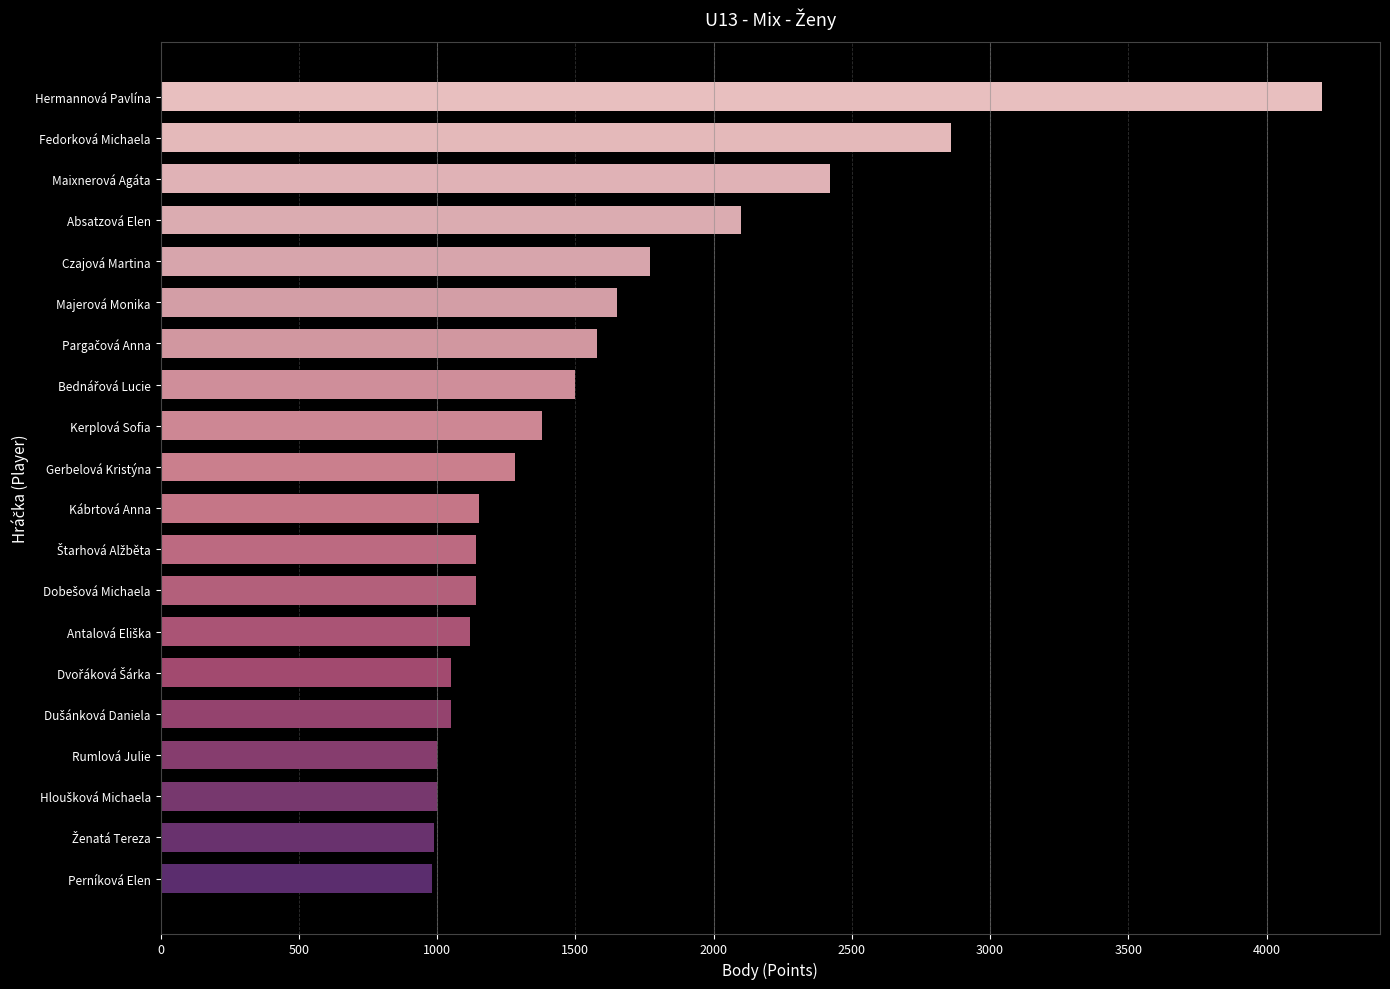

At which category does the chart reach its peak across all series?

Hermannová Pavlína